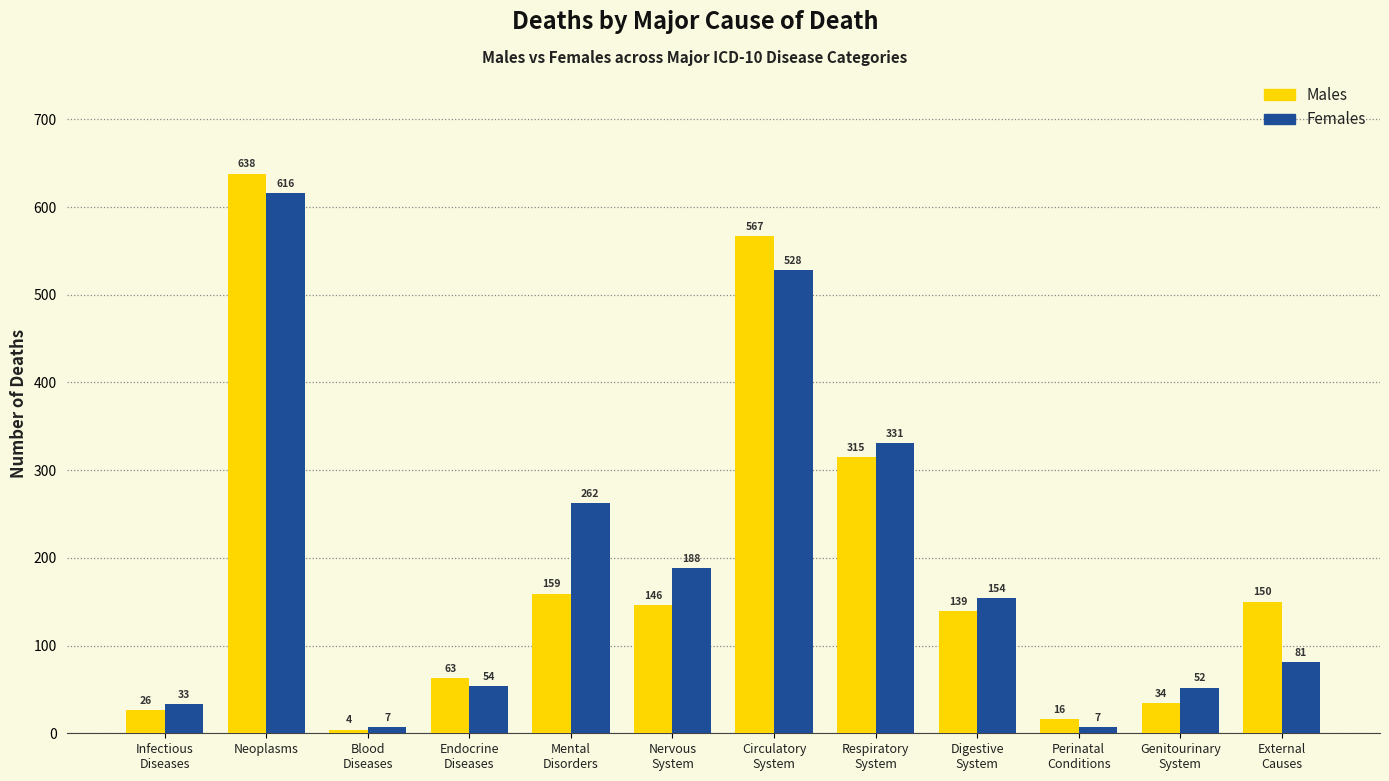

The value of Females at Mental
Disorders is 262. True or false?

True